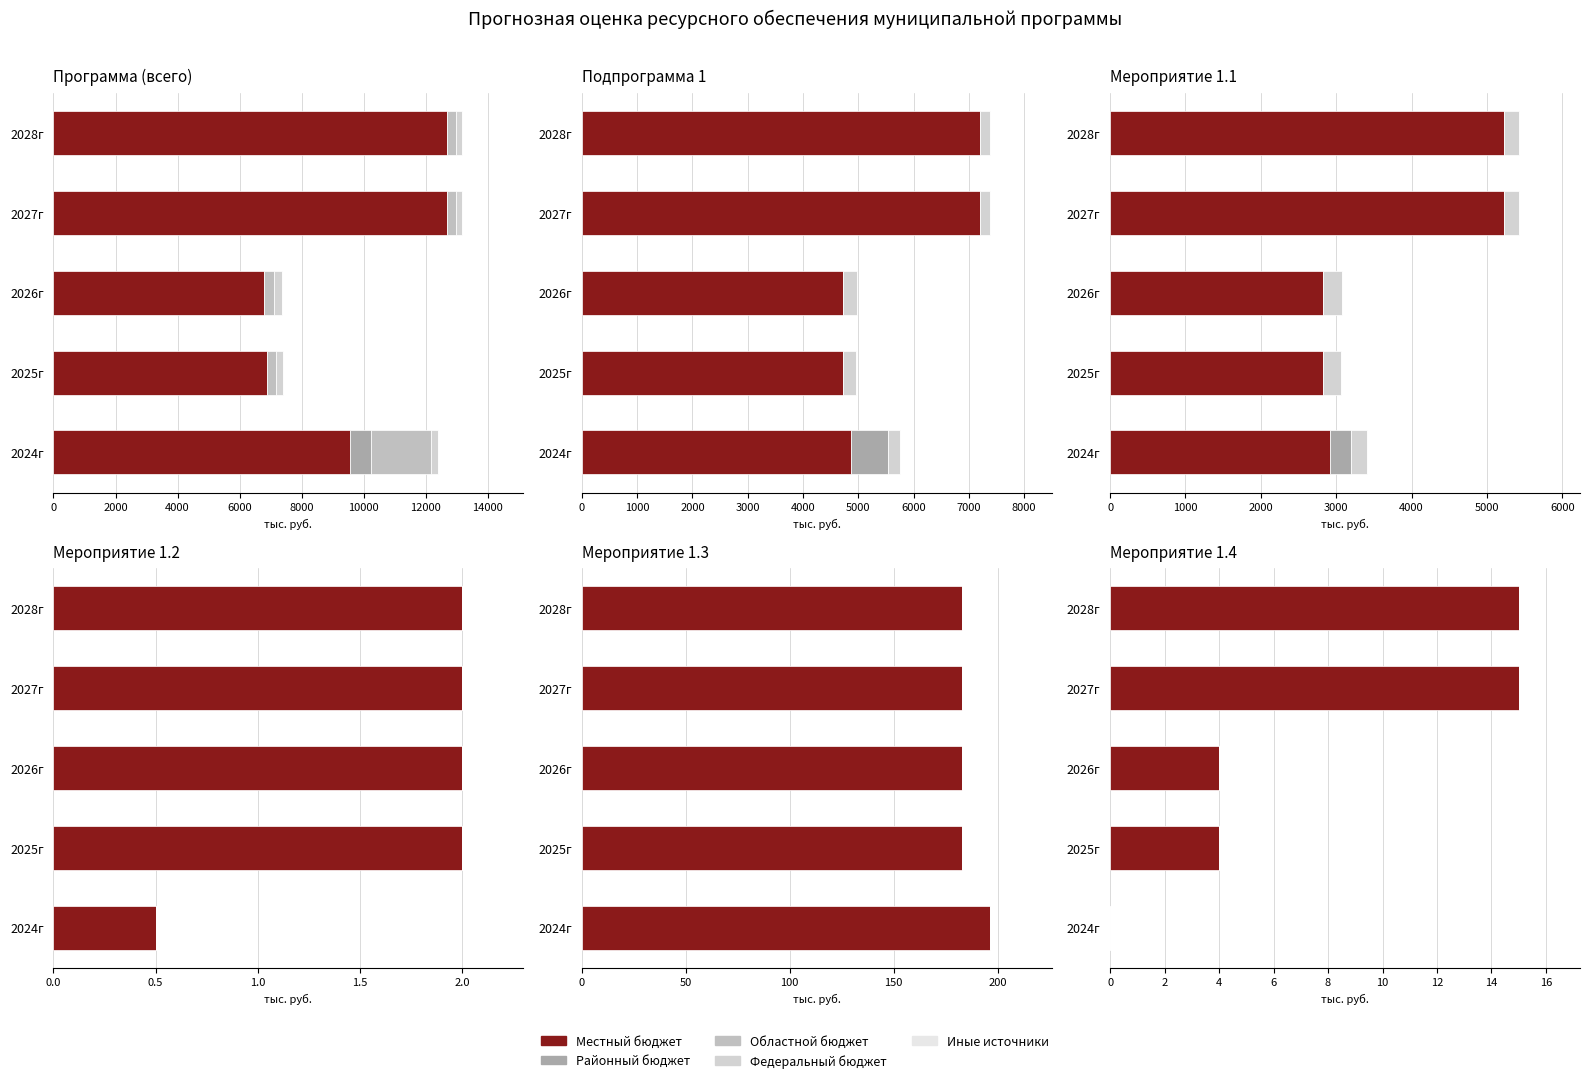

How many series are shown in this chart?

5